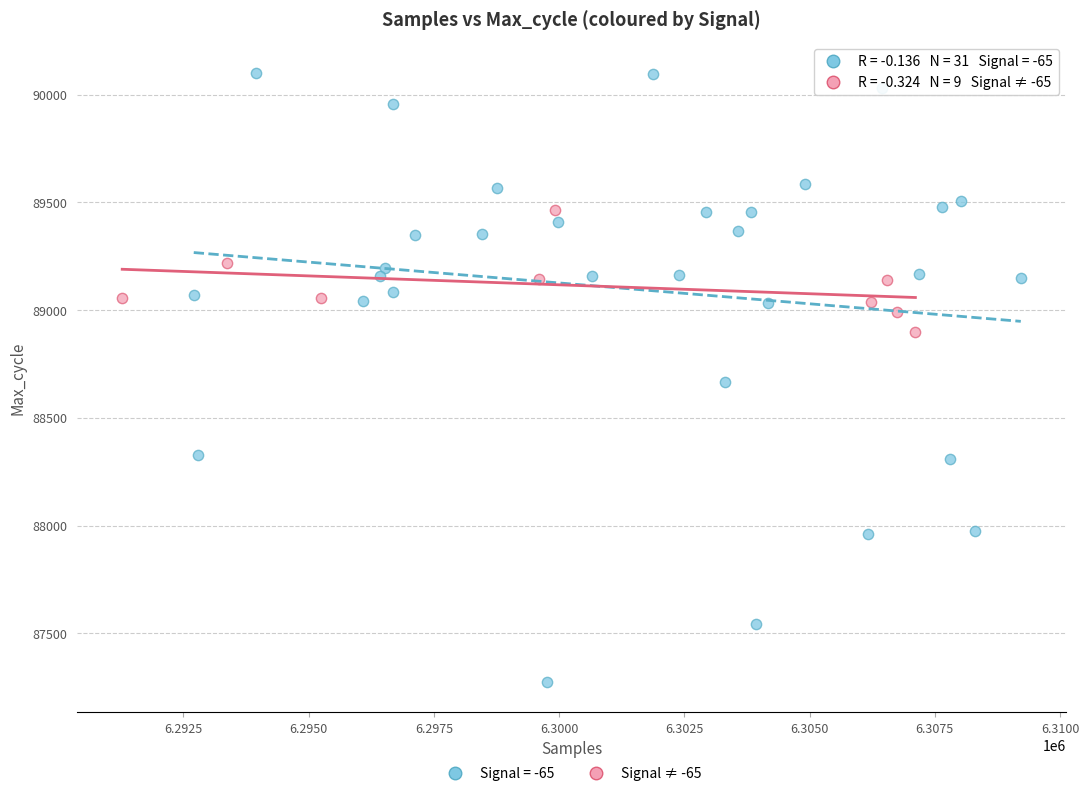

Which series has the widest spread of Y values?

Signal = -65